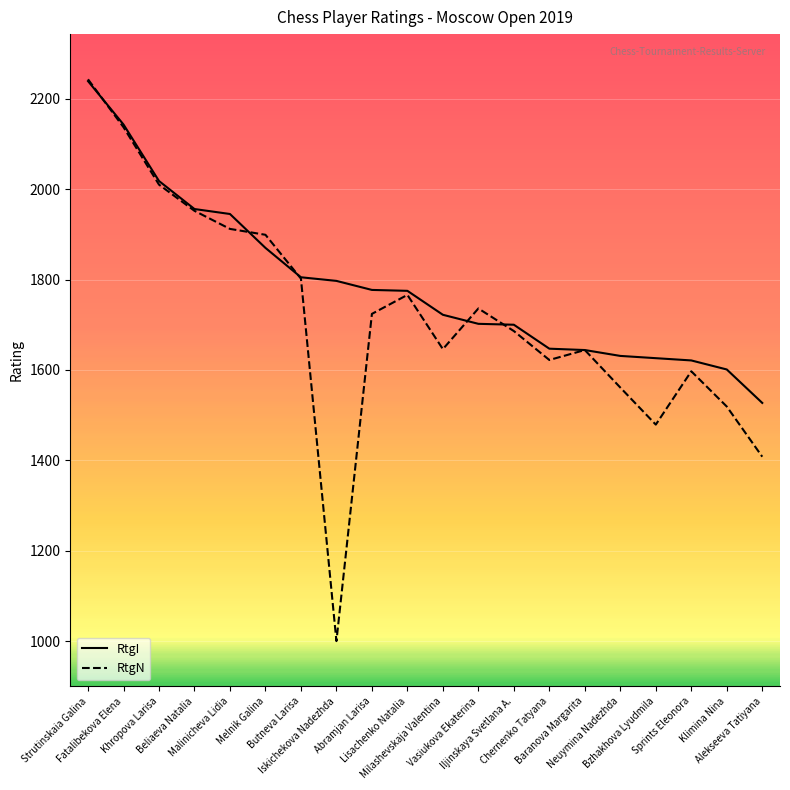

Which series has the largest total across all categories?

RtgI